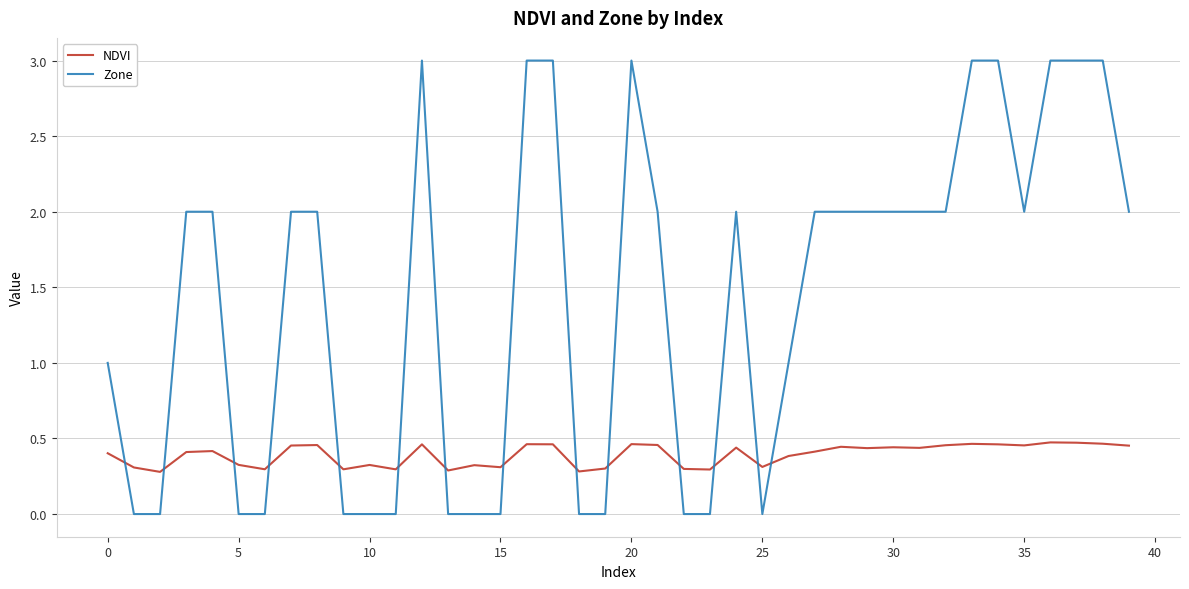

How many intersections are there between NDVI and Zone?

14